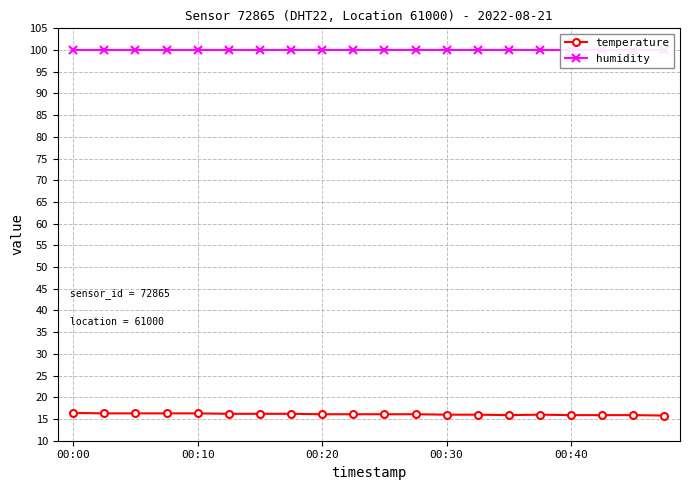

List the series in order of their peak value, highest first.

humidity, temperature